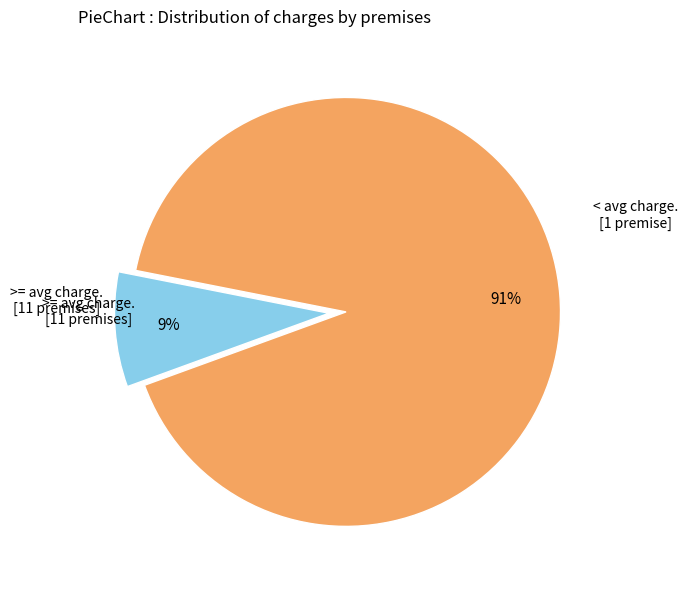

Is there any slice that represents more than half of the pie?

Yes